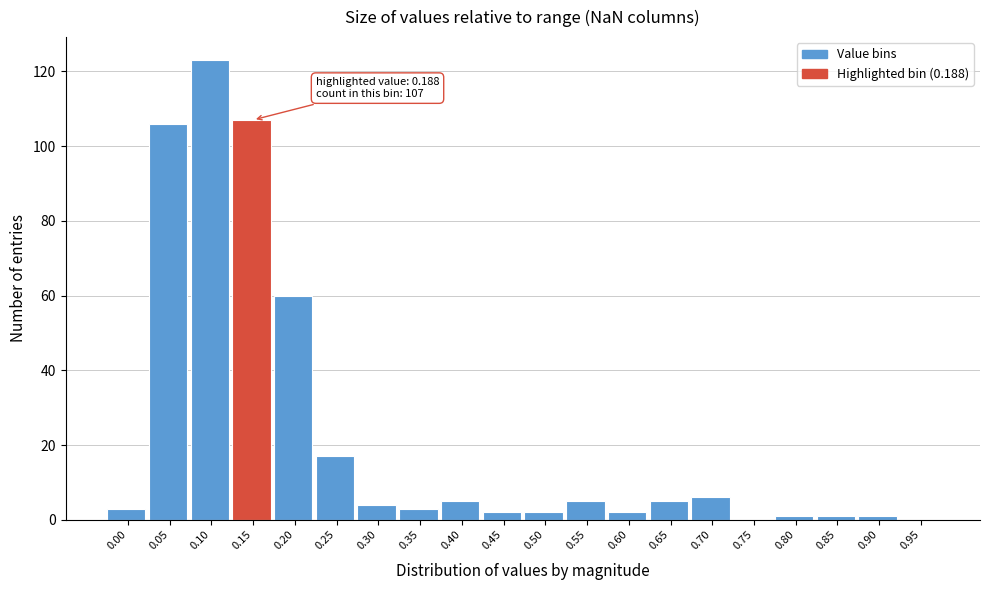

Reading left to right, what are all the values shown in this chart?

0.00=3	0.05=106	0.10=123	0.15=107	0.20=60	0.25=17	0.30=4	0.35=3	0.40=5	0.45=2	0.50=2	0.55=5	0.60=2	0.65=5	0.70=6	0.75=0	0.80=1	0.85=1	0.90=1	0.95=0